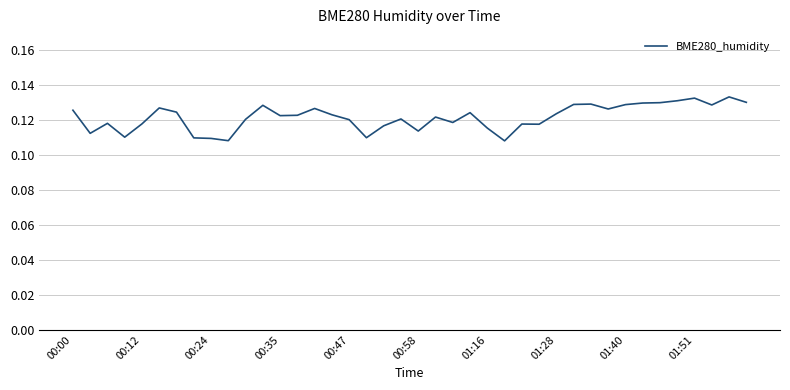

List the labels in order of value, largest first.

38, 36, 35, 39, 34, 33, 30, 29, 32, 37, 11, 00:58, 14, 31, 00:00, 01:16, 23, 28, 15, 13, 12, 21, 19, 10, 16, 22, 00:24, 00:47, 26, 27, 18, 24, 20, 00:12, 00:35, 17, 01:28, 01:40, 01:51, 25